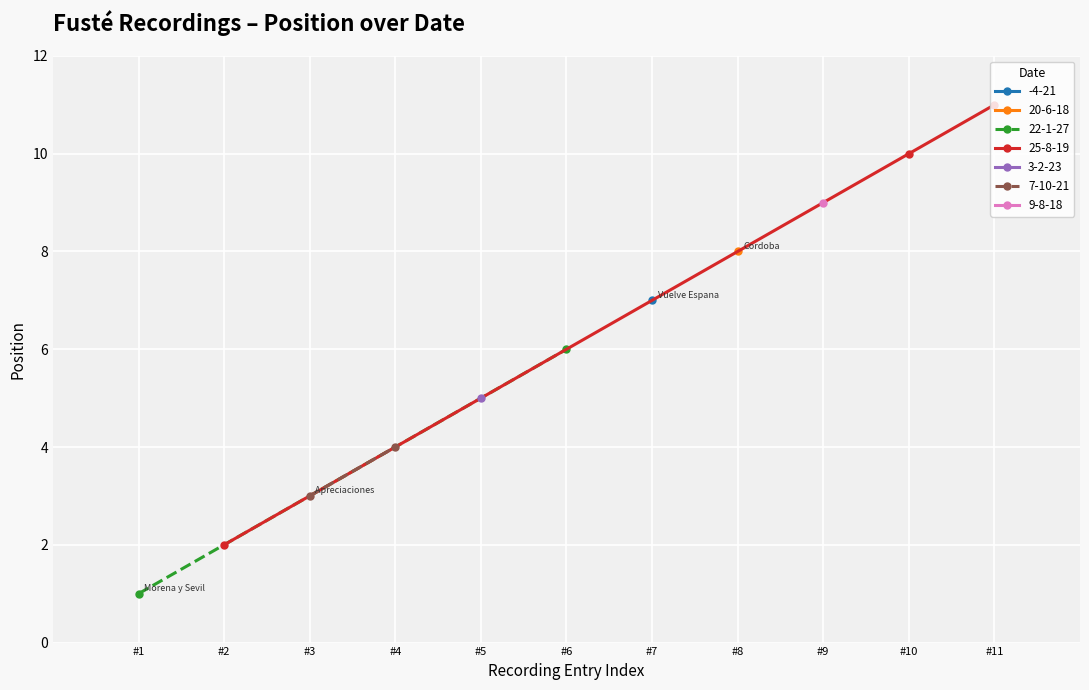

Reading left to right, transcribe all the data shown in this chart.

1	2	3	4	5	6	7	8	9	10	11